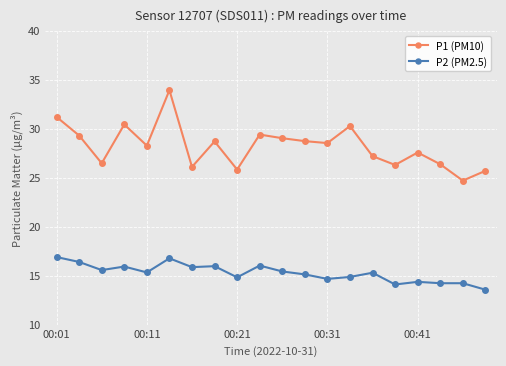

True or false: P1 (PM10) and P2 (PM2.5) cross at least once.

False